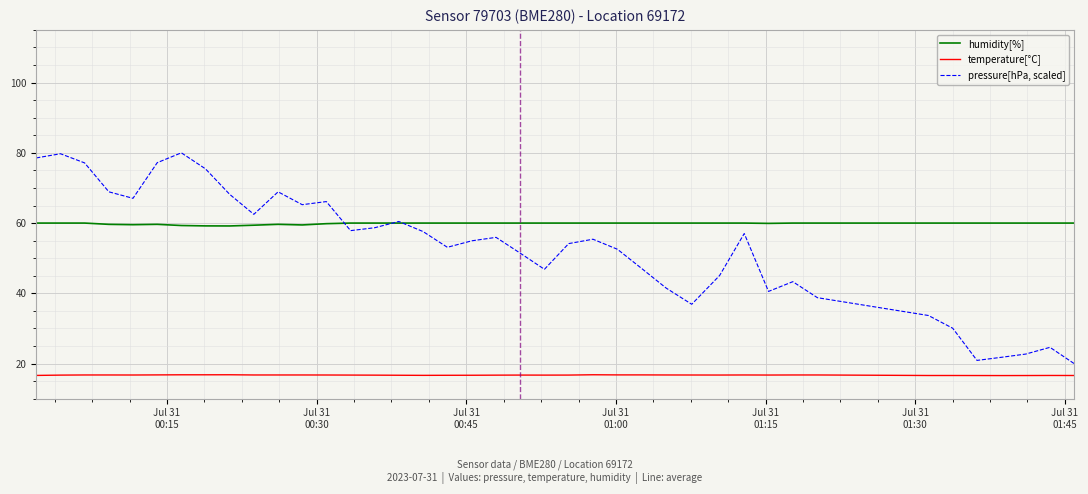

Rank the series by their average value, from lowest to highest.

temperature[°C], pressure[hPa, scaled], humidity[%]